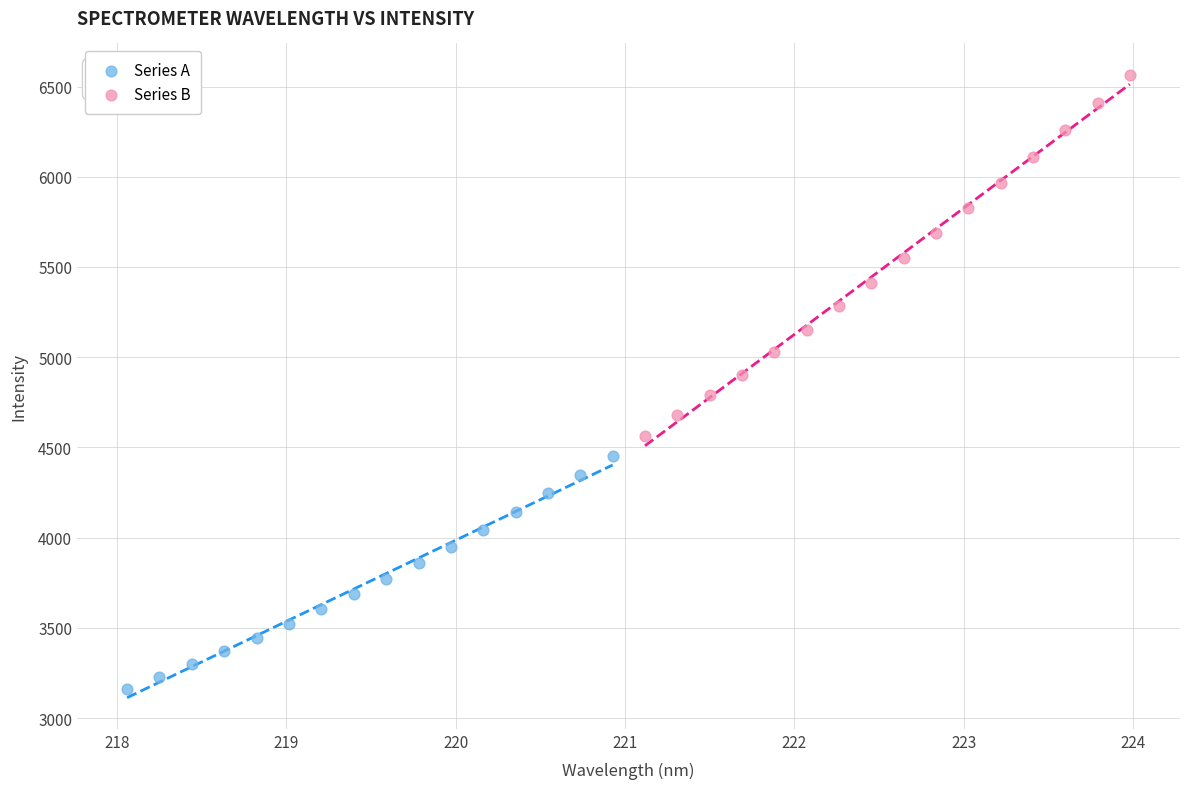

Which series has the widest spread of Y values?

Series B